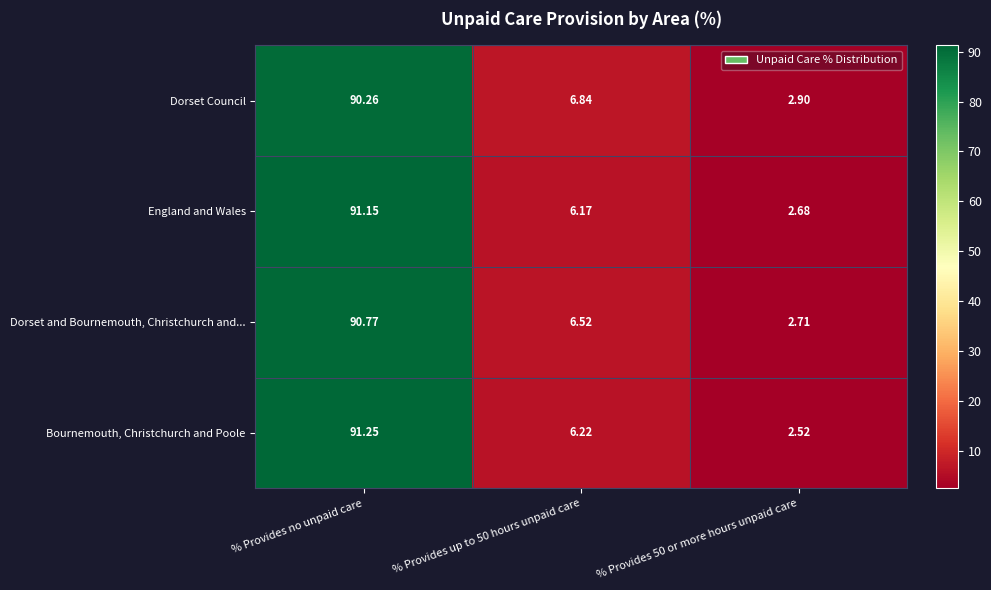

Between % Provides up to 50 hours unpaid care and % Provides 50 or more hours unpaid care, which series saw the biggest shift?

Dorset Council